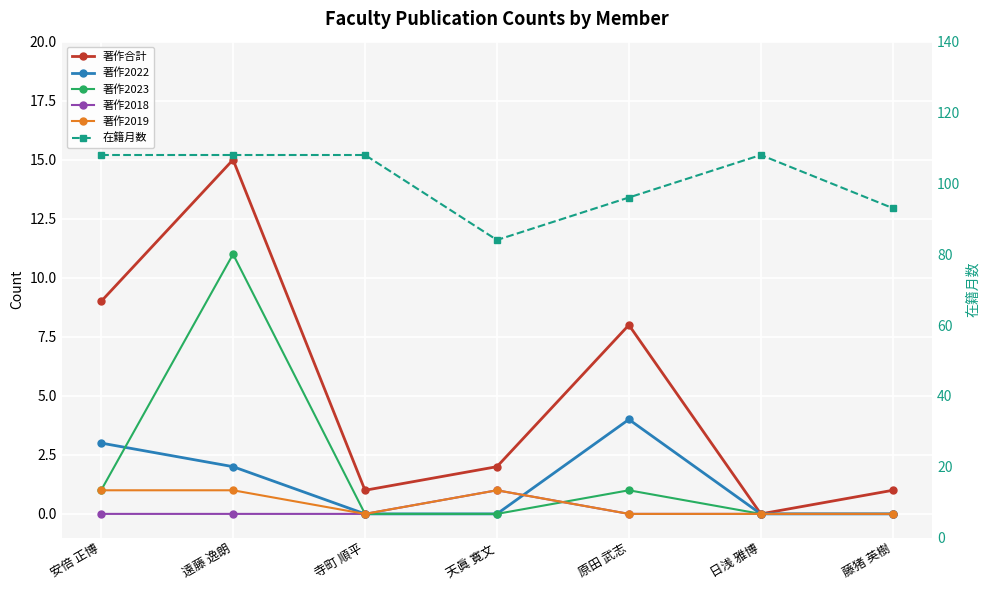

Is it true that 在籍月数 equals 153 at 藤猪 英樹?

False